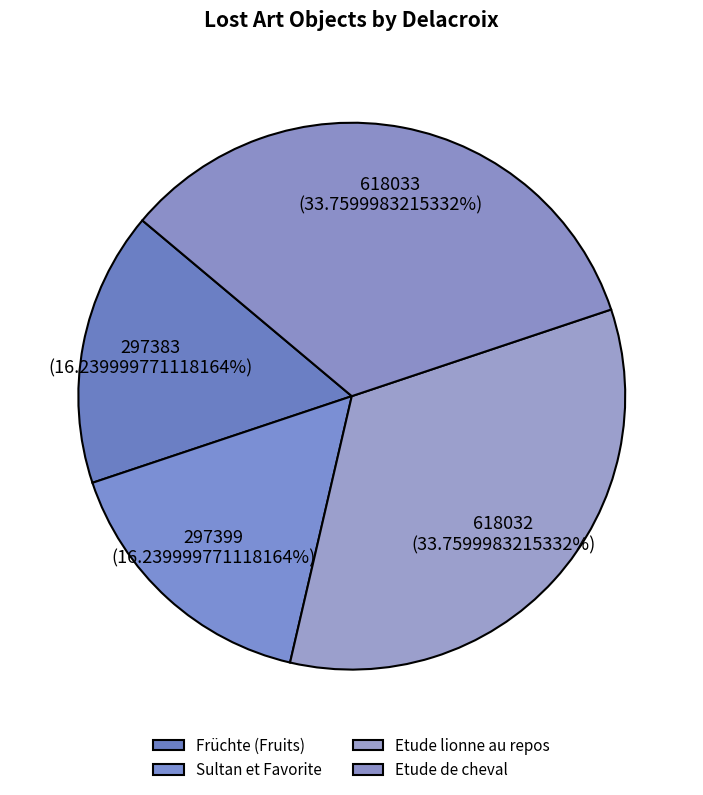

How many segments does this pie chart have?

4